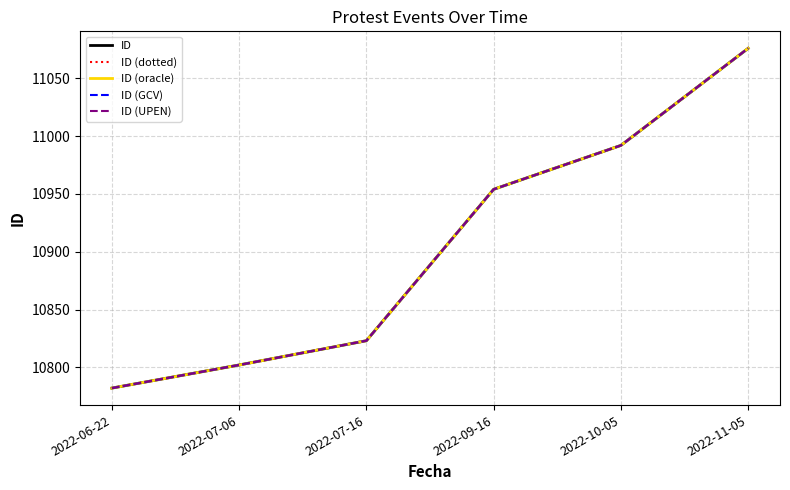

Does the chart display data point markers on the line(s)?

No